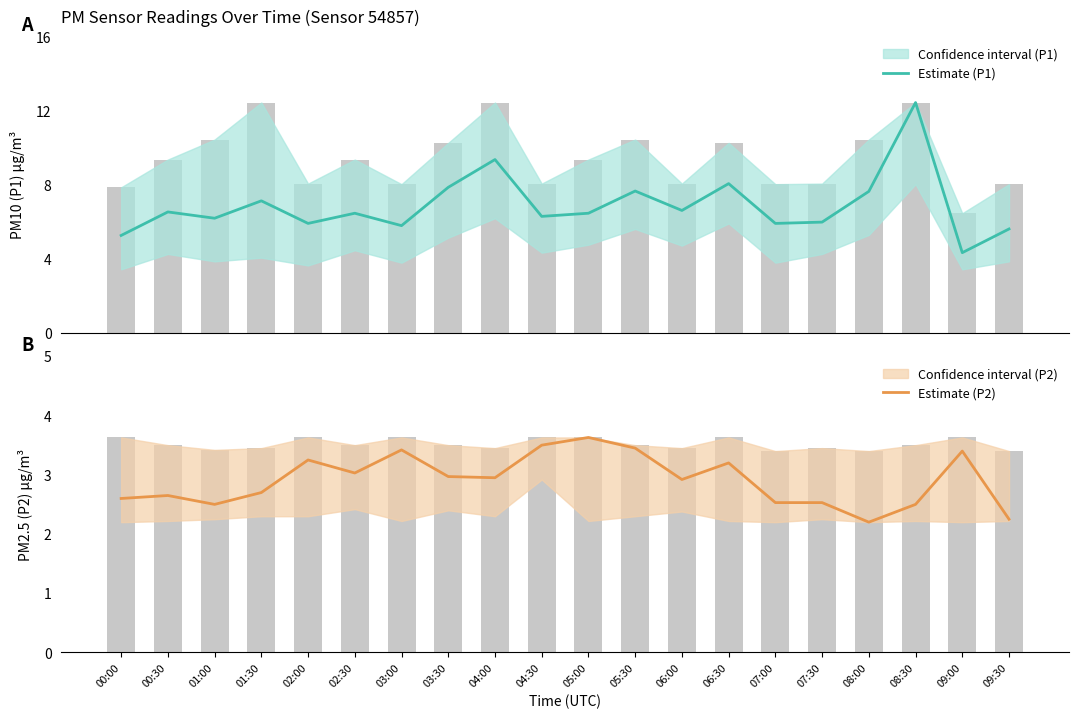

How many groups of bars are there?

20